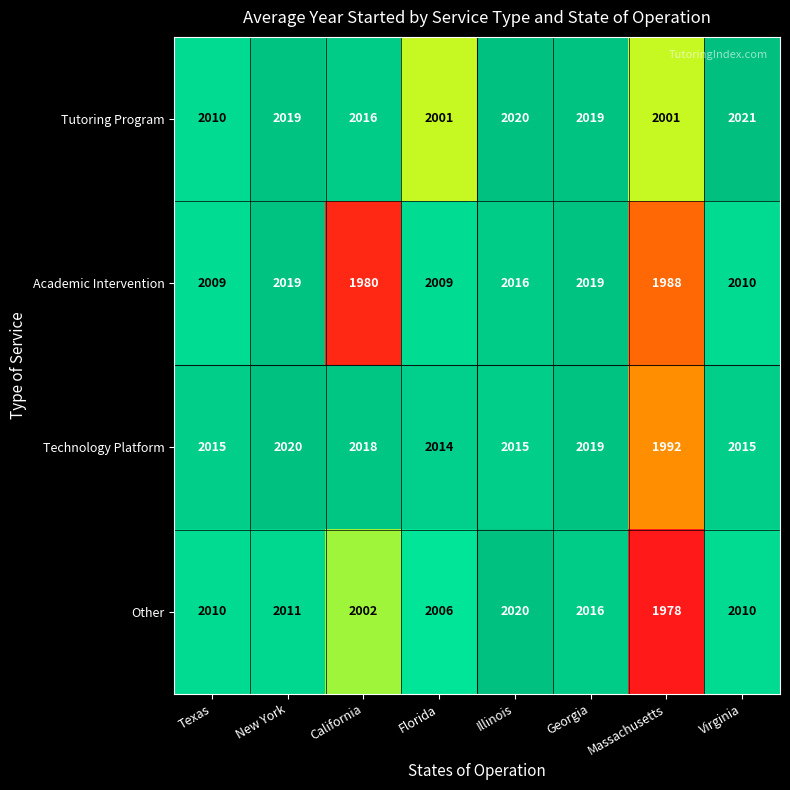

True or false: Academic Intervention has a value of 2019 at Georgia.

True